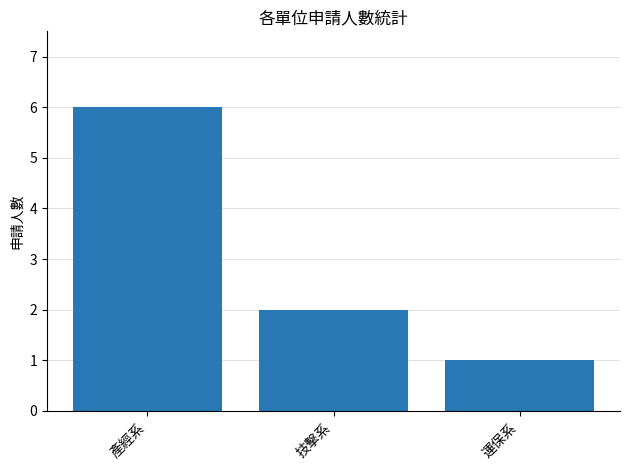

How many values are below 2?

1